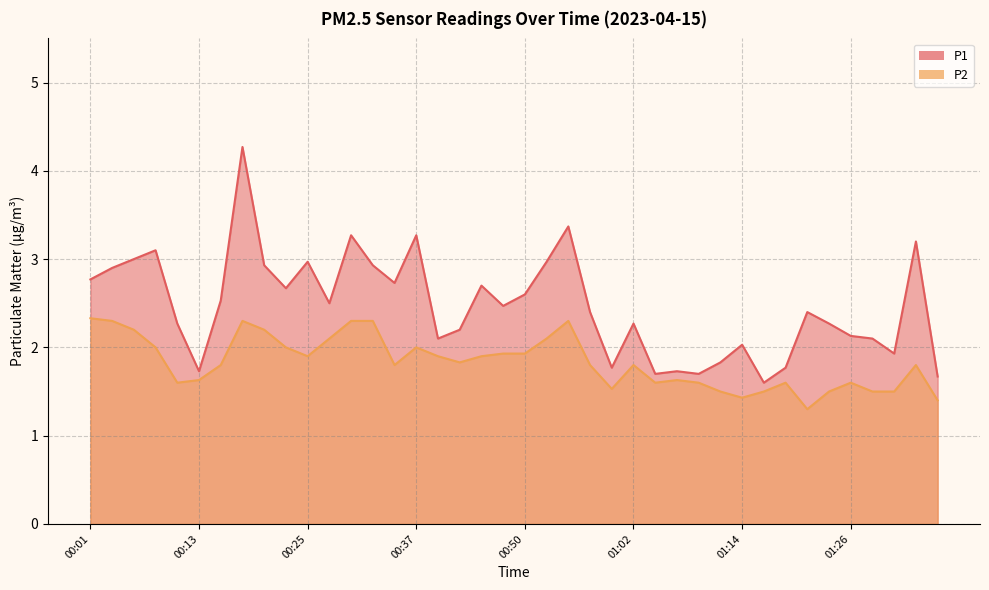

Does the chart have visible grid lines?

Yes